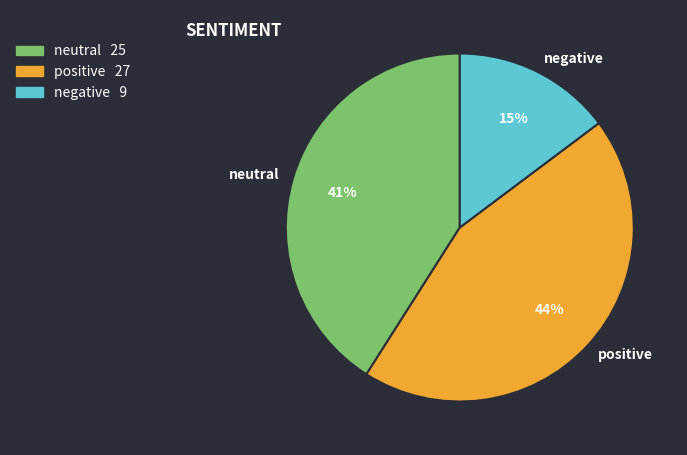

What is the smallest slice in the pie chart?

negative